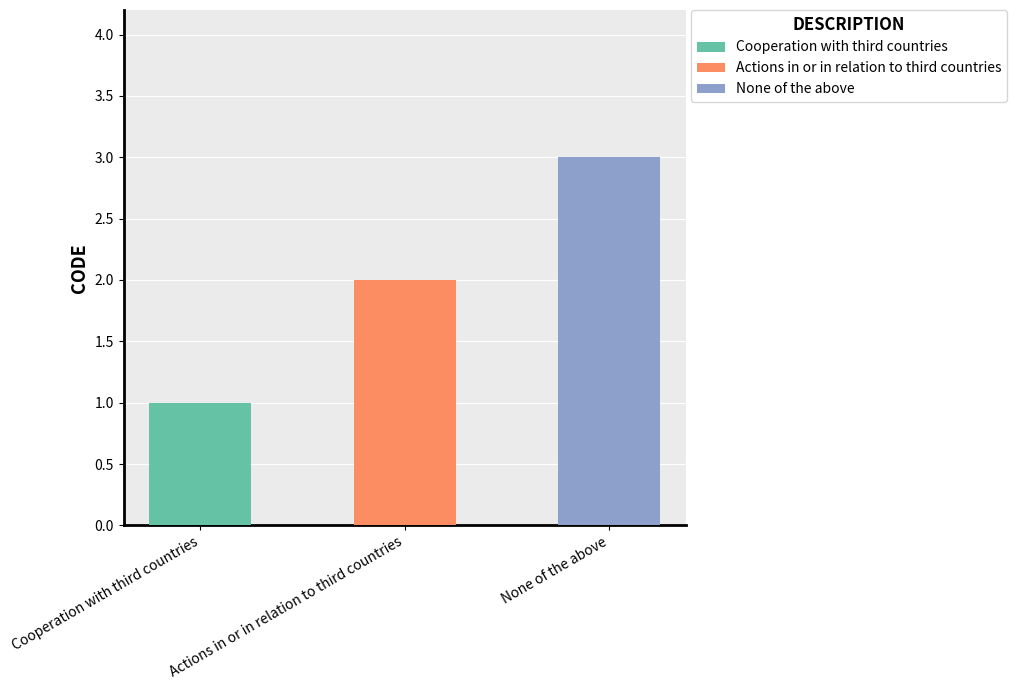

What is the sum of all values?

6